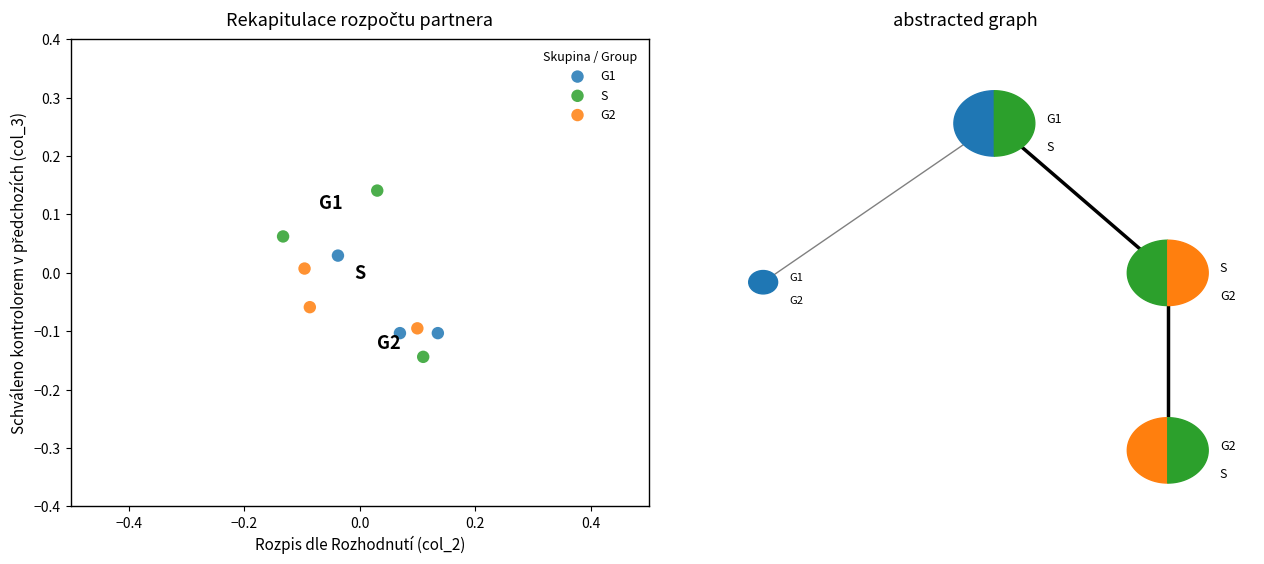

Which series contains the highest Y value?

S